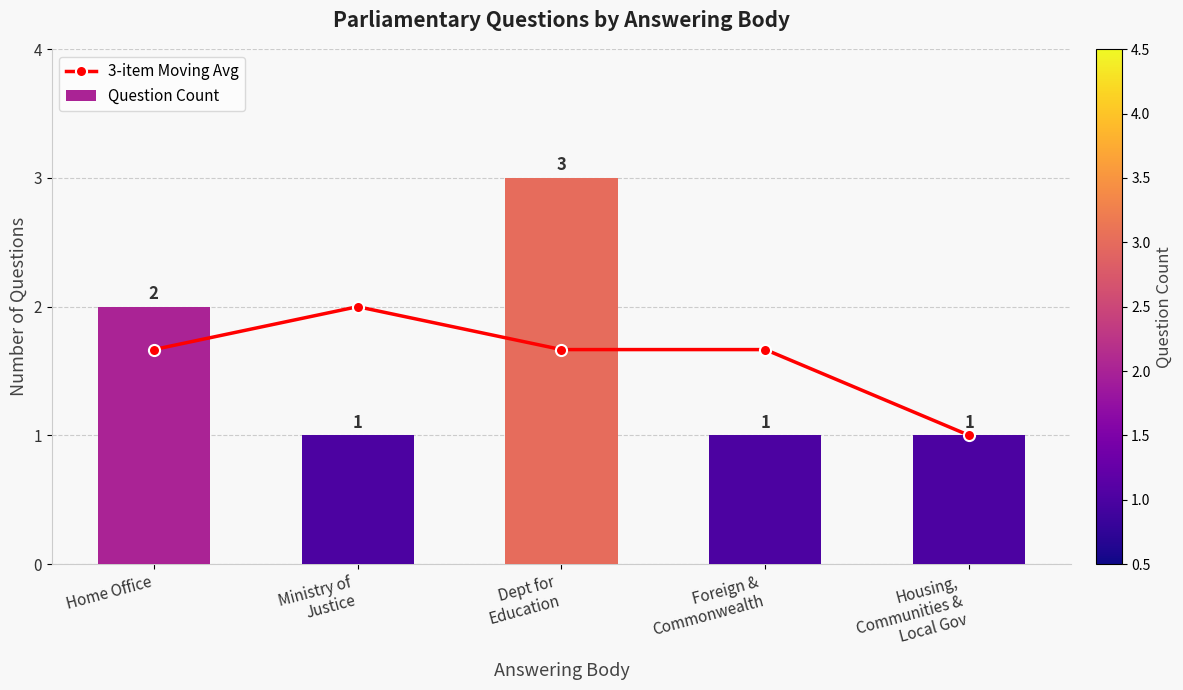

What is the approximate value of 3-item Moving Avg at Housing,
Communities &
Local Gov?

1.0